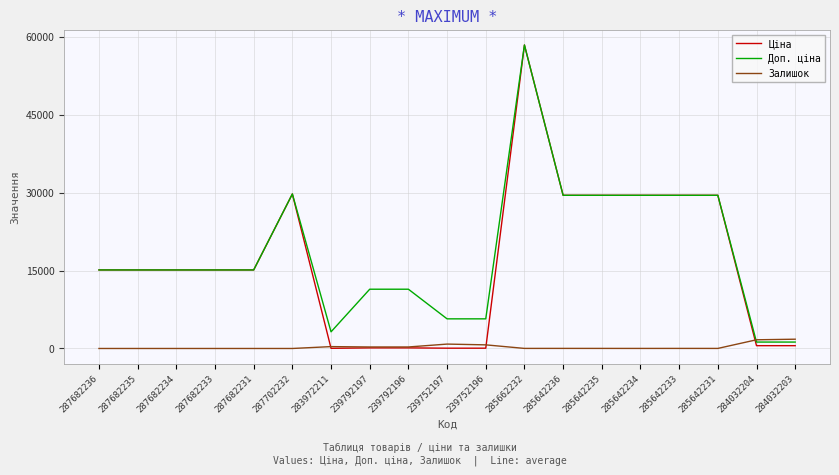

What is the sum of all Залишок values?

6020.0